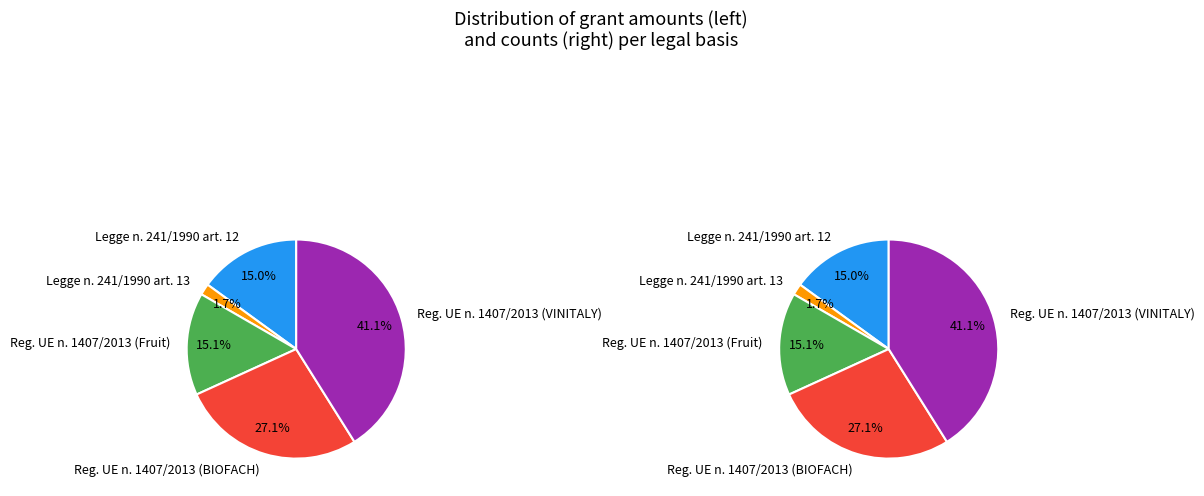

To the nearest percent, what is the difference between the largest and smallest slice percentages?

39%